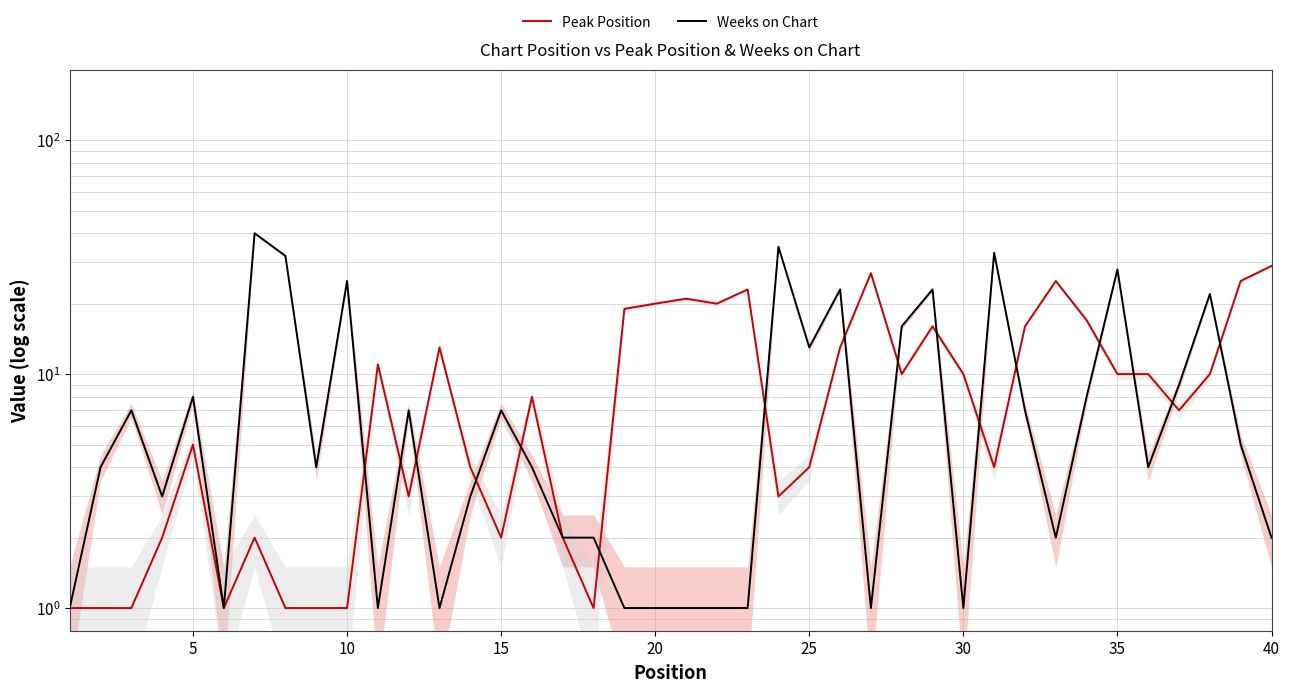

True or false: Peak Position has a value of 1 at 10.

True